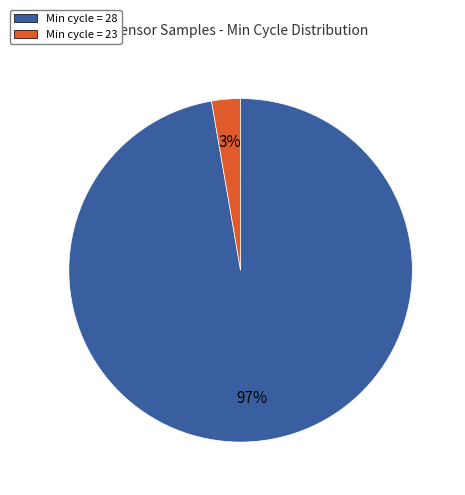

Combined, do Min cycle = 28 and Min cycle = 23 account for over 50%?

Yes